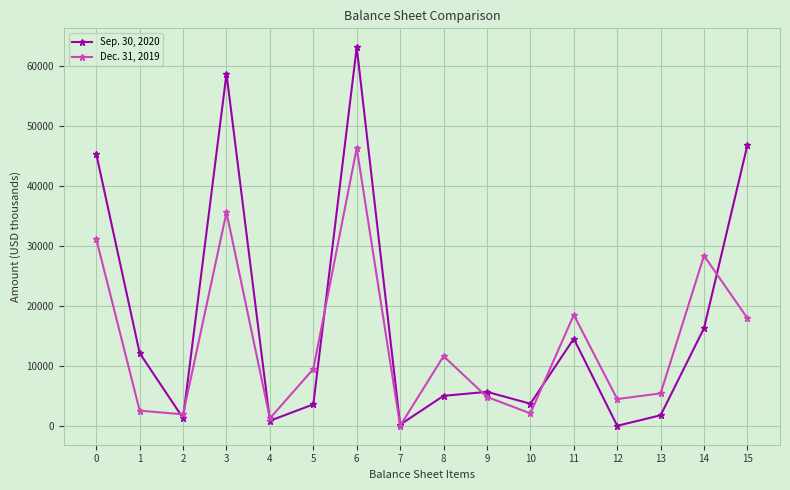

What is the total value across all series at 4?

2070